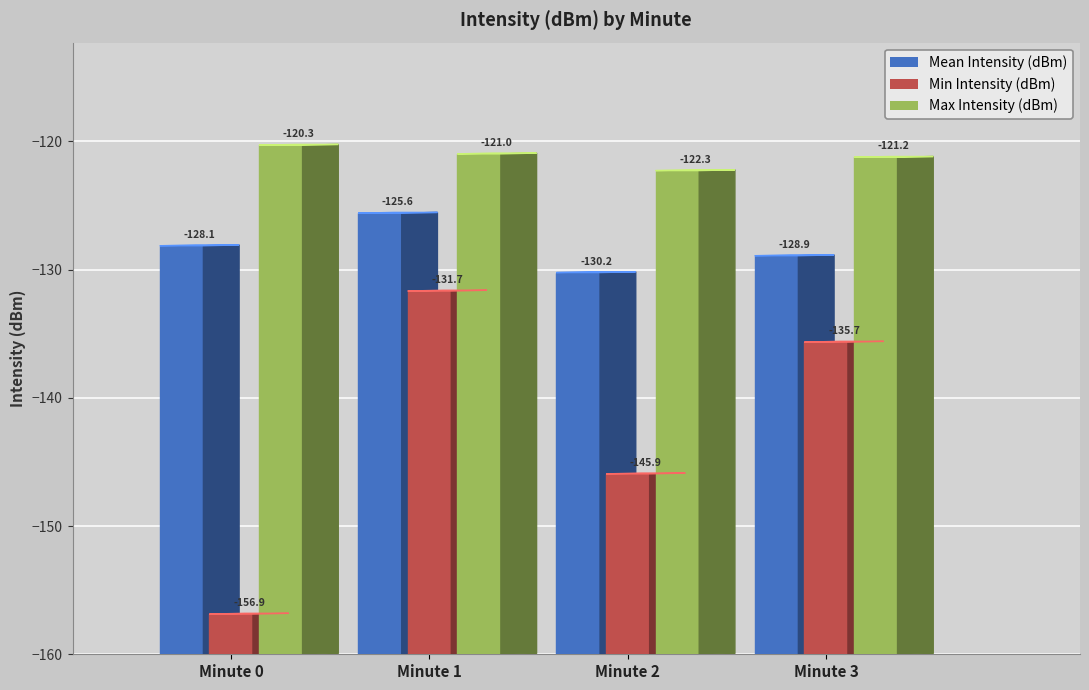

Reading left to right, list all the values displayed in this chart.

Mean Intensity (dBm): -128.1	-125.6	-130.2	-128.9
Min Intensity (dBm): -156.9	-131.7	-145.9	-135.7
Max Intensity (dBm): -120.3	-121.0	-122.3	-121.2